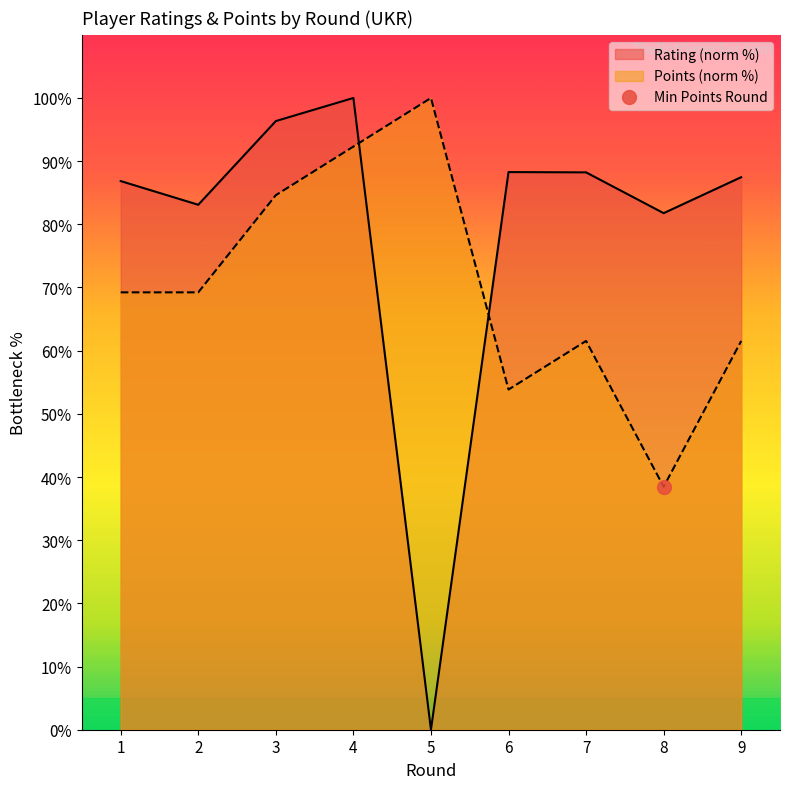

What is the value of the Rating point at the 1st from the left?

86.8